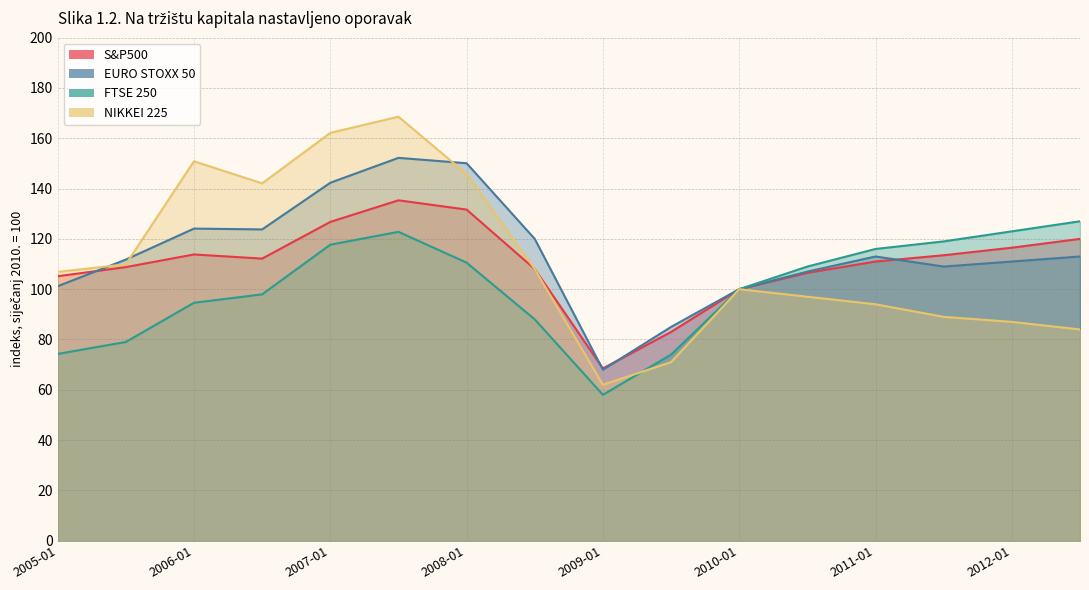

What is the label of the 10th point from the left?

2009-07